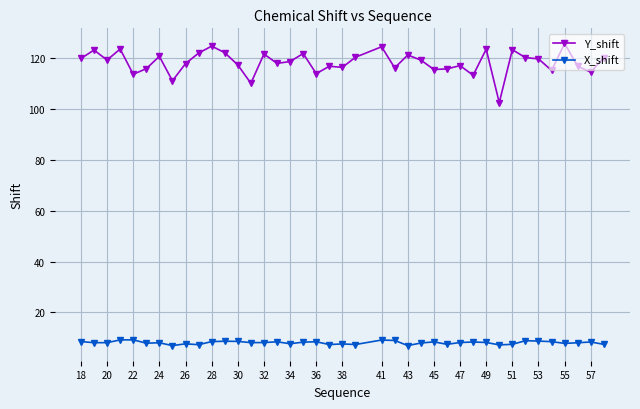

True or false: X_shift and Y_shift cross at least once.

False